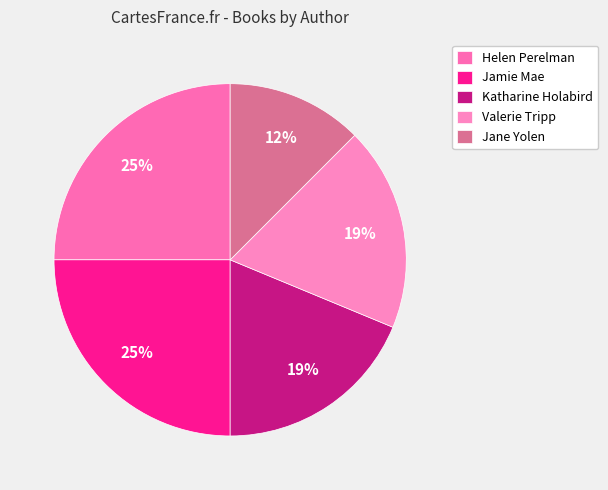

How many slices are in this pie chart?

5